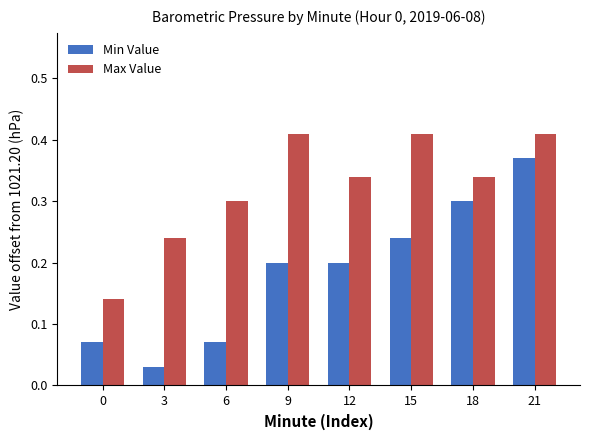

Does the chart contain any negative values?

No